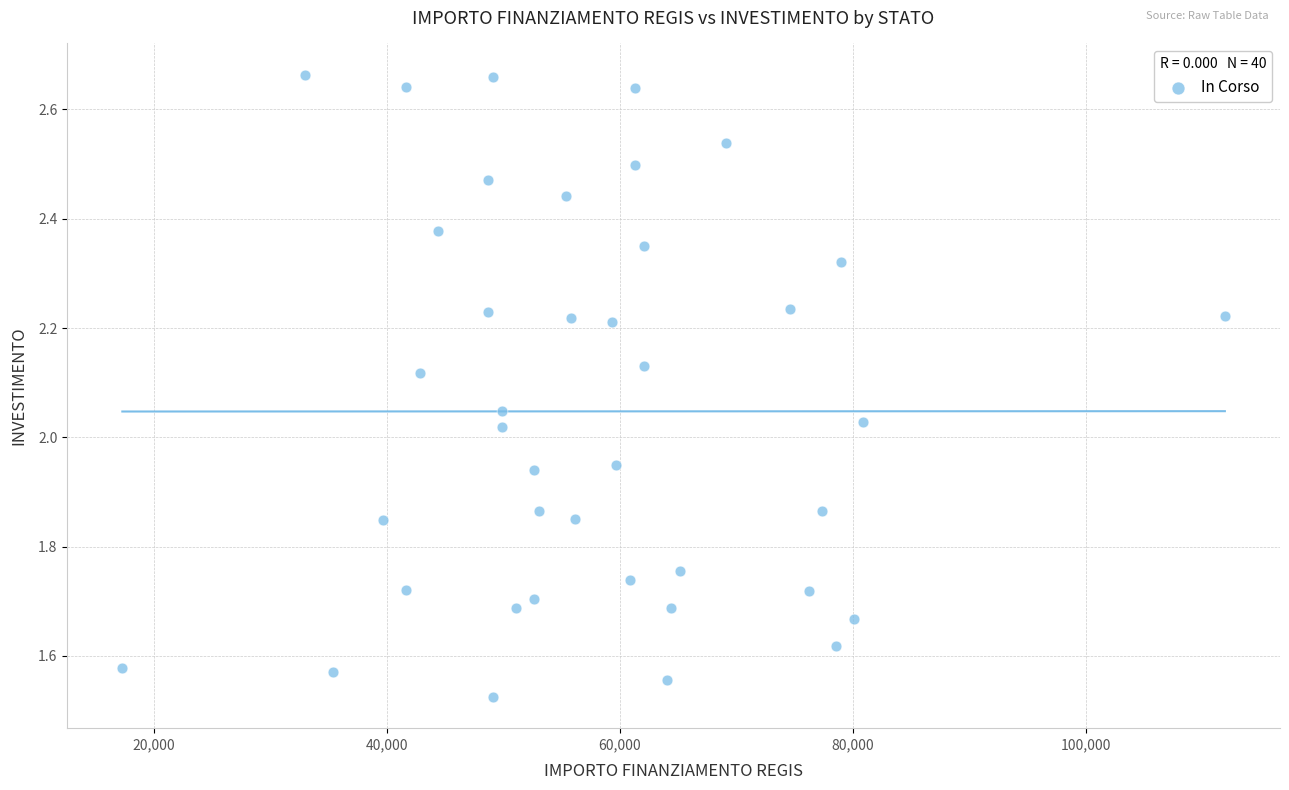

What is the range of X values (max minus min)?

94665.7